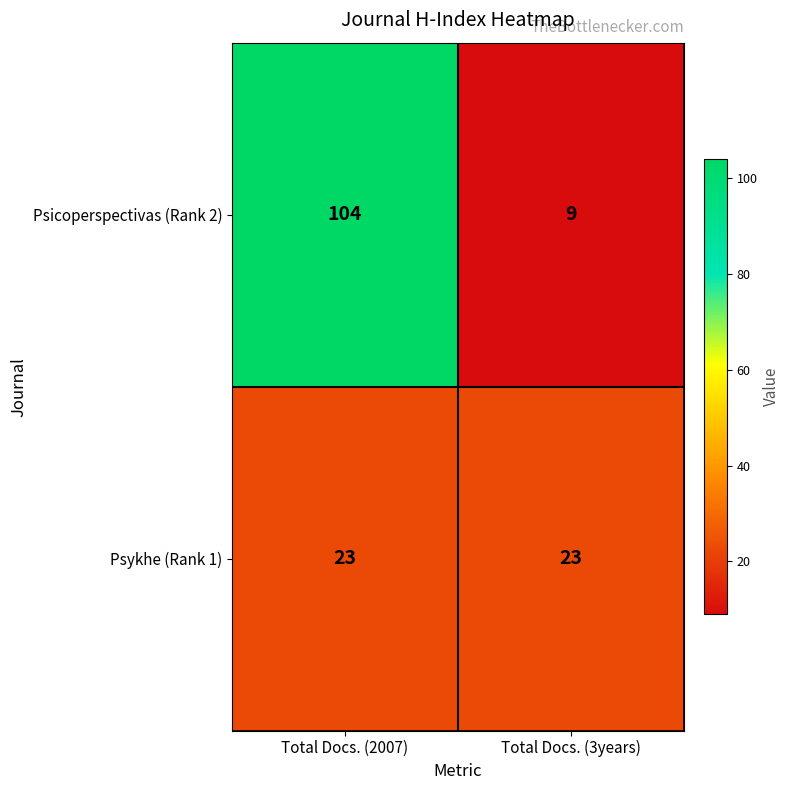

The value of Psicoperspectivas (Rank 2) at Total Docs. (3years) is 9. True or false?

True